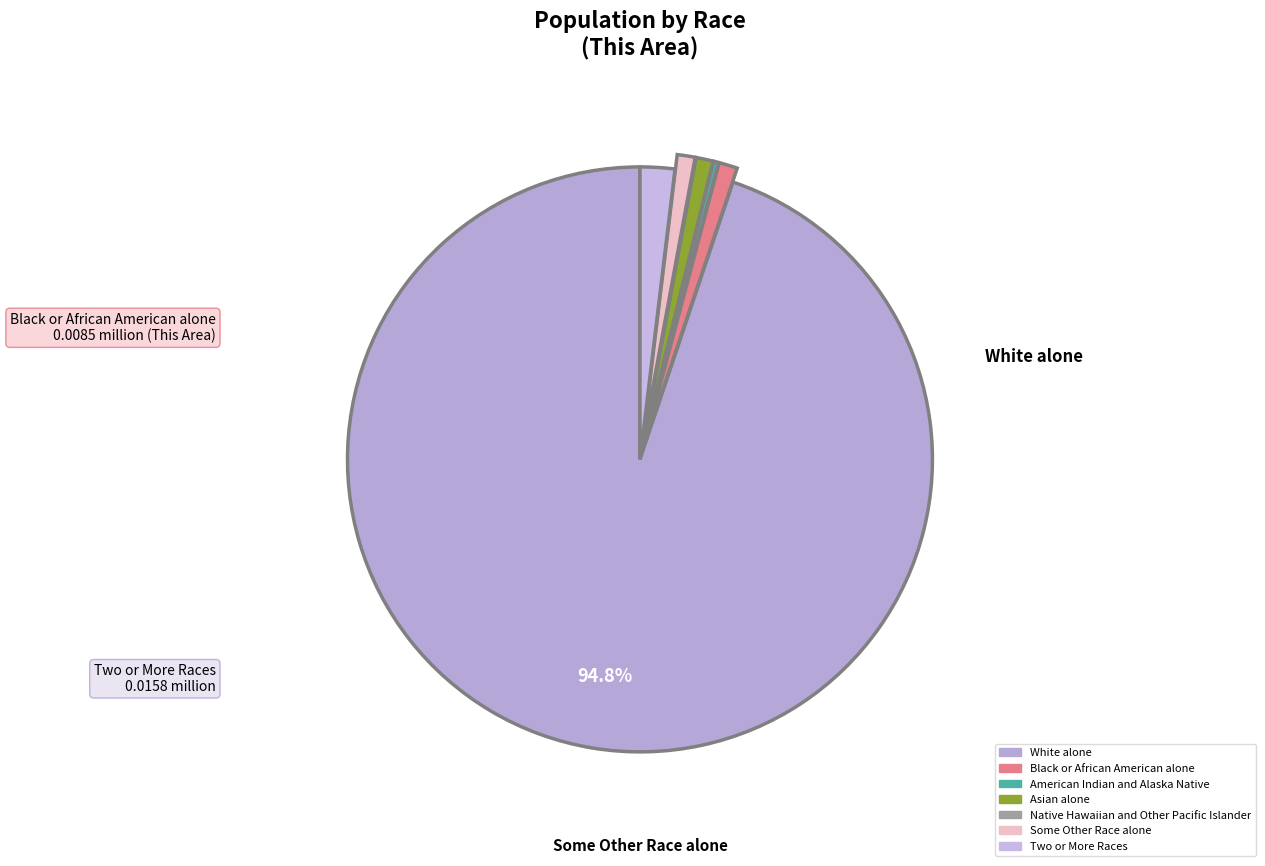

To the nearest percent, what is the combined percentage of Asian alone and American Indian and Alaska Native?

1%